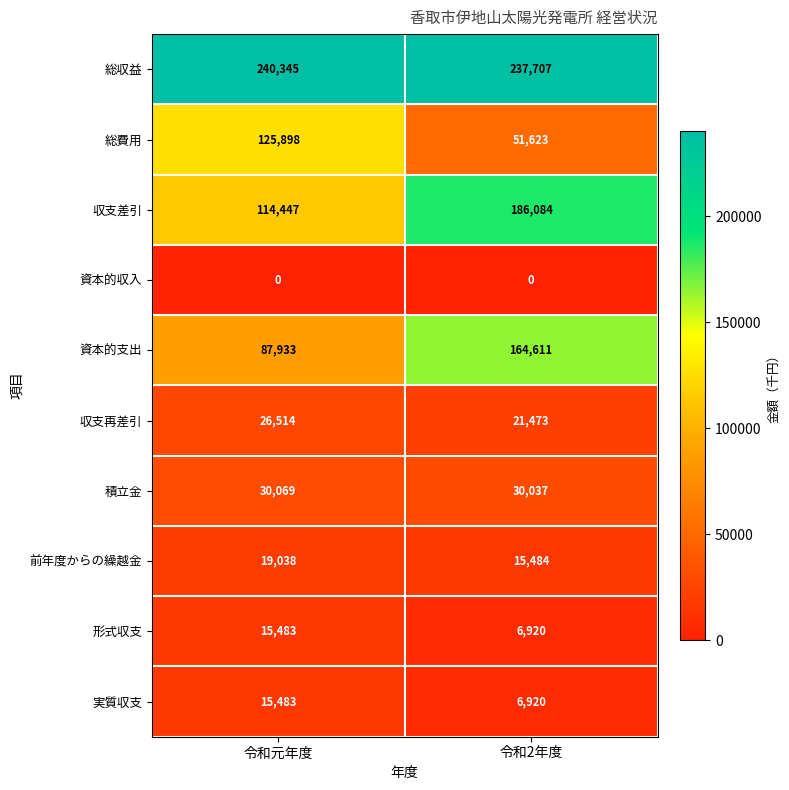

Count the number of data series in this chart.

10